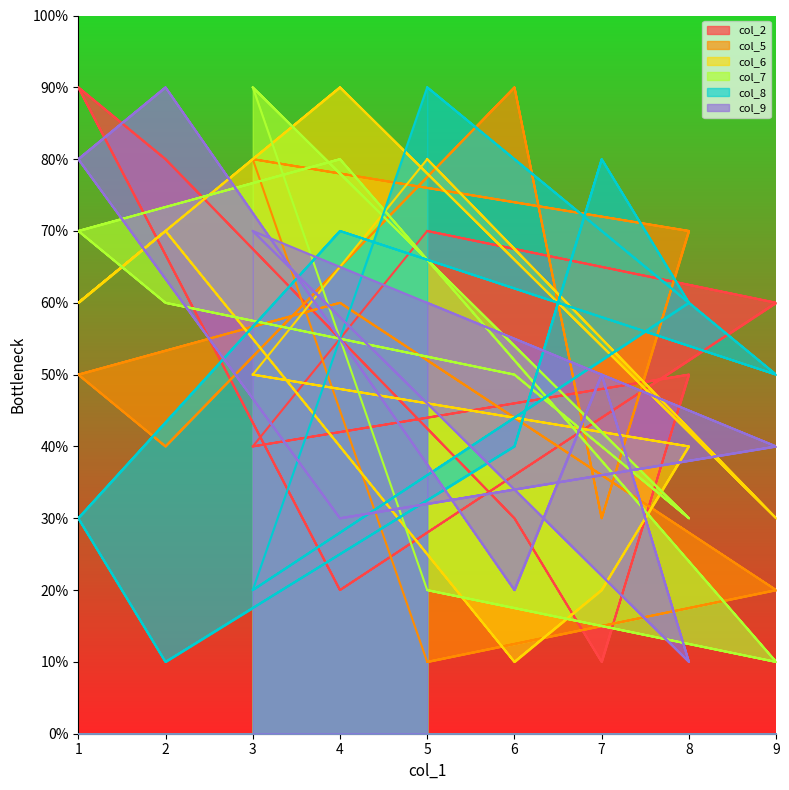

The col_7 series shows 2 at 9. True or false?

False